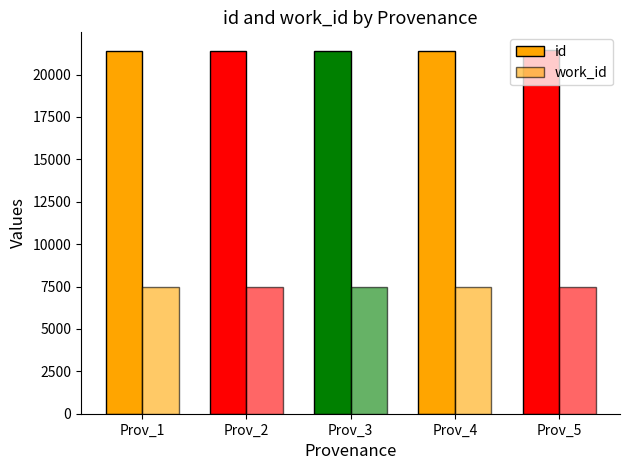

How many series are shown in this chart?

2